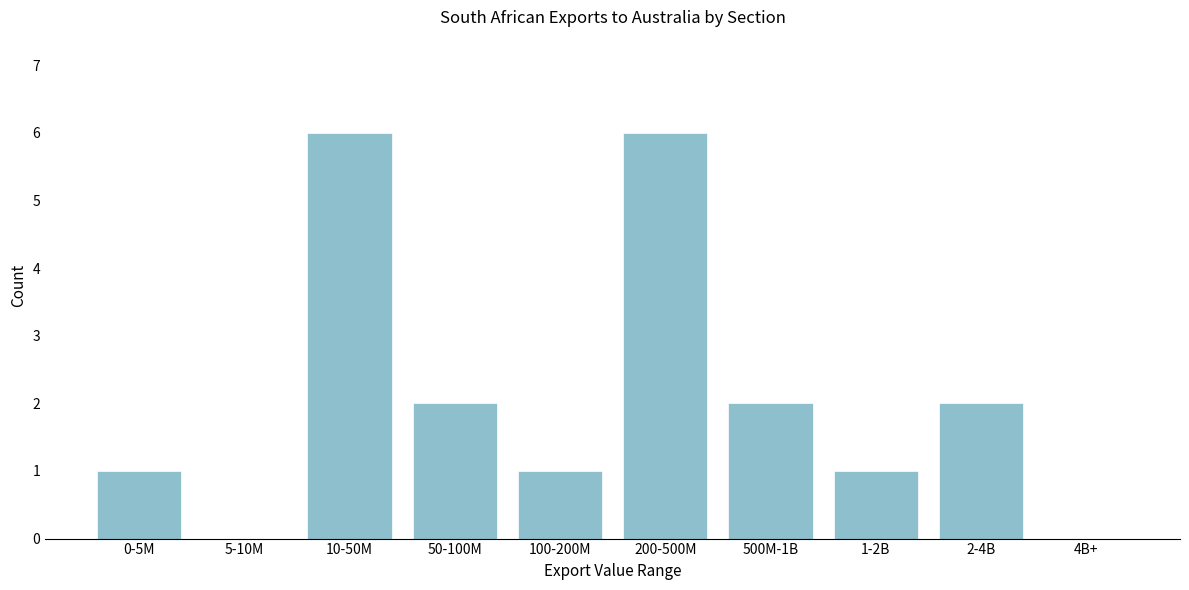

Reading left to right, list all the values displayed in this chart.

0-5M=1	5-10M=0	10-50M=6	50-100M=2	100-200M=1	200-500M=6	500M-1B=2	1-2B=1	2-4B=2	4B+=0